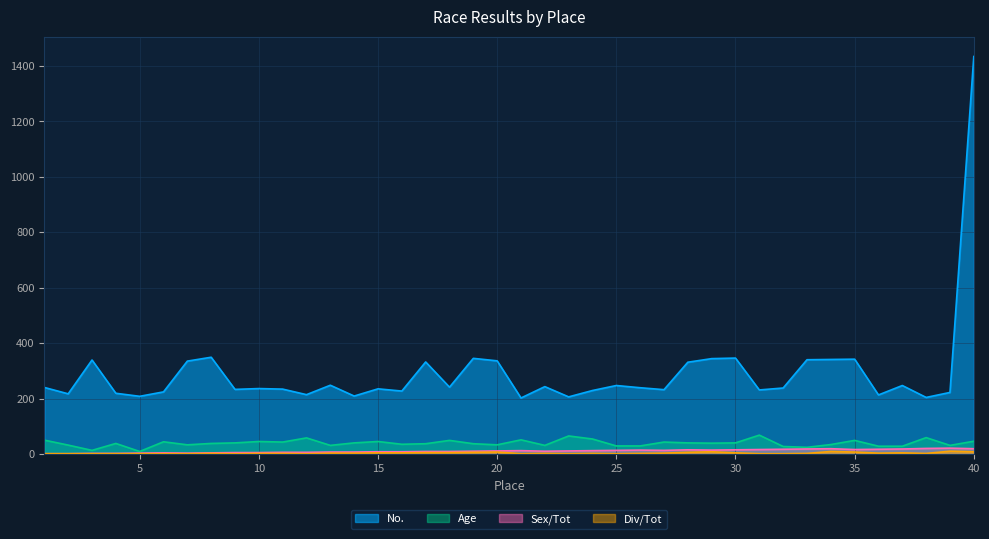

How many interior local valleys does the Place series have?

5